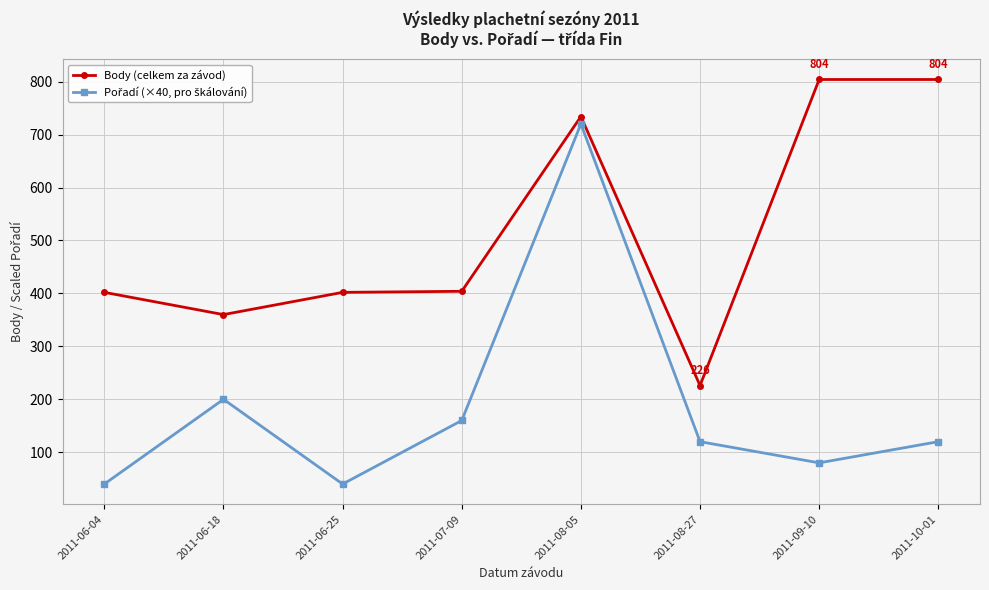

What is the minimum value shown in the chart?

40